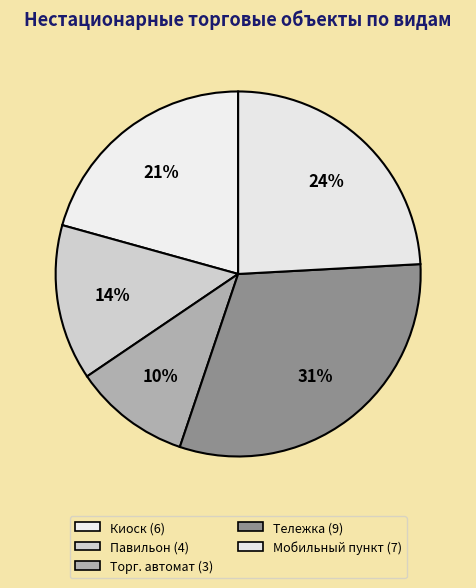

Count the number of slices in the pie.

5